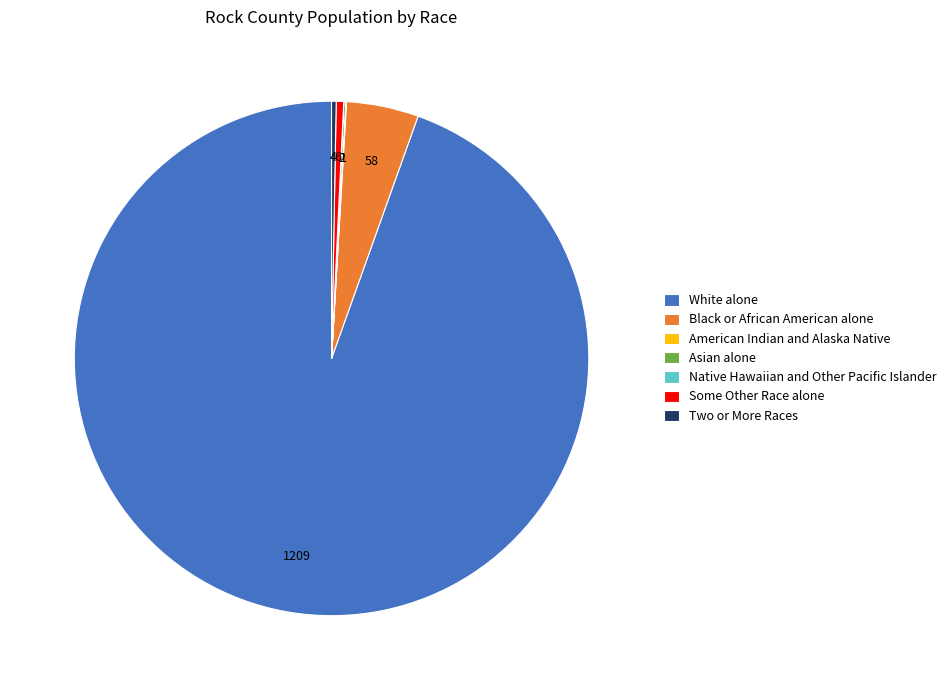

Which has a higher value, Black or African American alone or White alone?

White alone